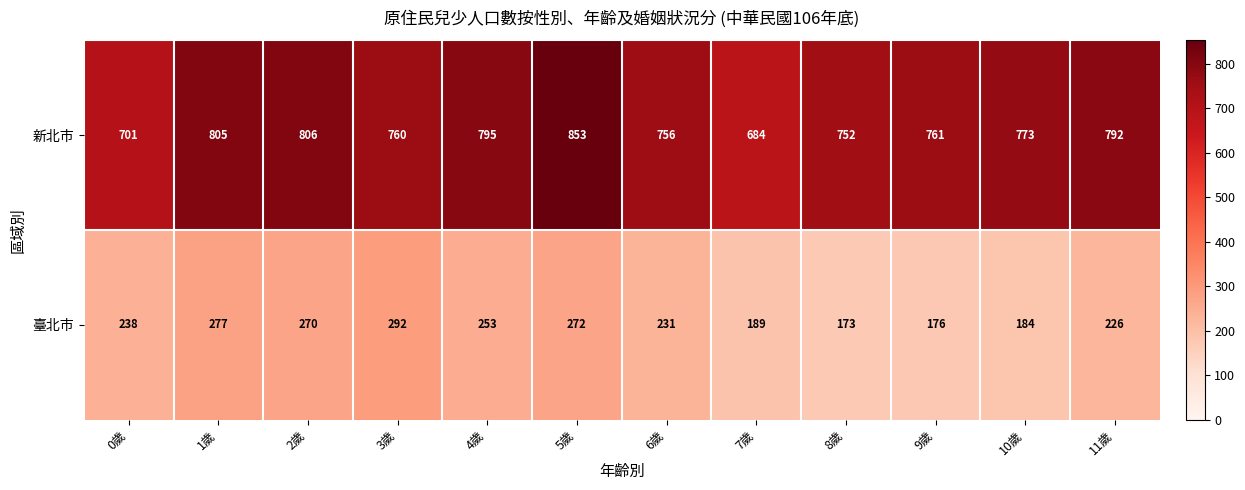

List the labels in order of 臺北市 value, smallest first.

8歲, 9歲, 10歲, 7歲, 11歲, 6歲, 0歲, 4歲, 2歲, 5歲, 1歲, 3歲